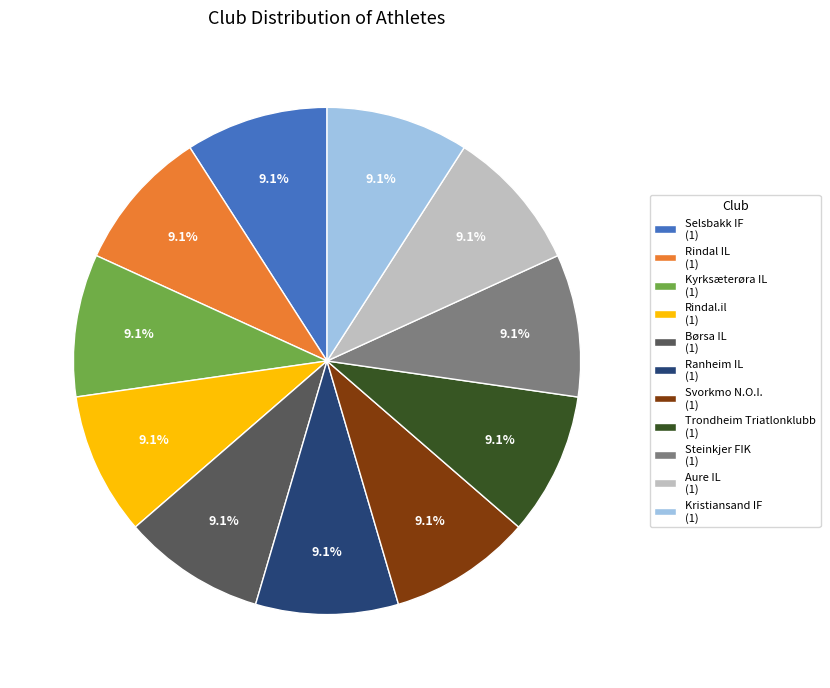

Combined, do Svorkmo N.O.I. (1) and Kristiansand IF (1) account for over 50%?

No